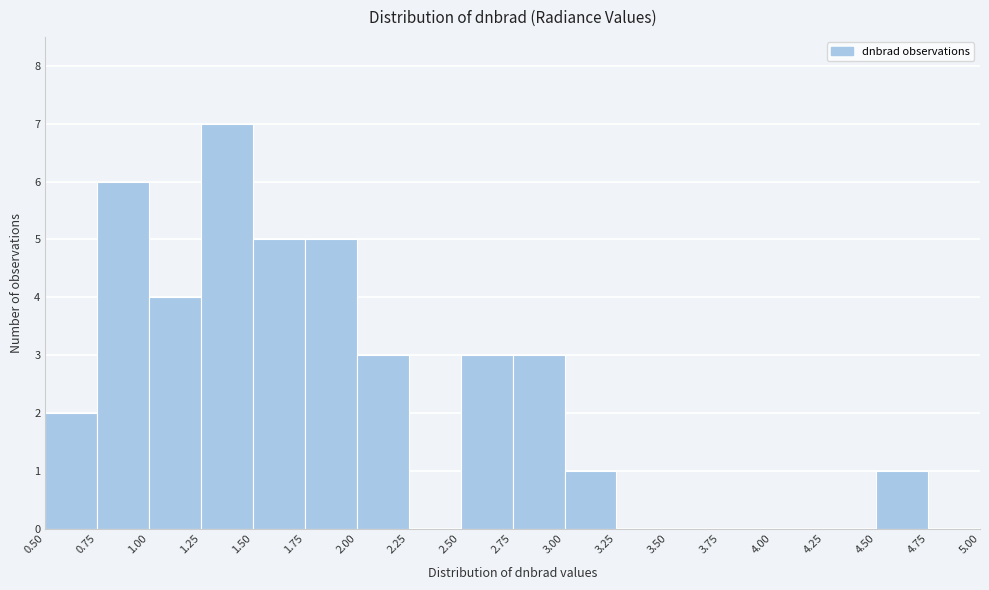

Reading left to right, transcribe this chart: for each bar, give the range it covers on the x-axis and its height. The values are not printed on the chart, so give them approximately, as read against the axis.

0.50 to 0.75: 2
0.75 to 1.00: 6
1.00 to 1.25: 4
1.25 to 1.50: 7
1.50 to 1.75: 5
1.75 to 2.00: 5
2.00 to 2.25: 3
2.25 to 2.50: 0
2.50 to 2.75: 3
2.75 to 3.00: 3
3.00 to 3.25: 1
3.25 to 3.50: 0
3.50 to 3.75: 0
3.75 to 4.00: 0
4.00 to 4.25: 0
4.25 to 4.50: 0
4.50 to 4.75: 1
4.75 to 5.00: 0